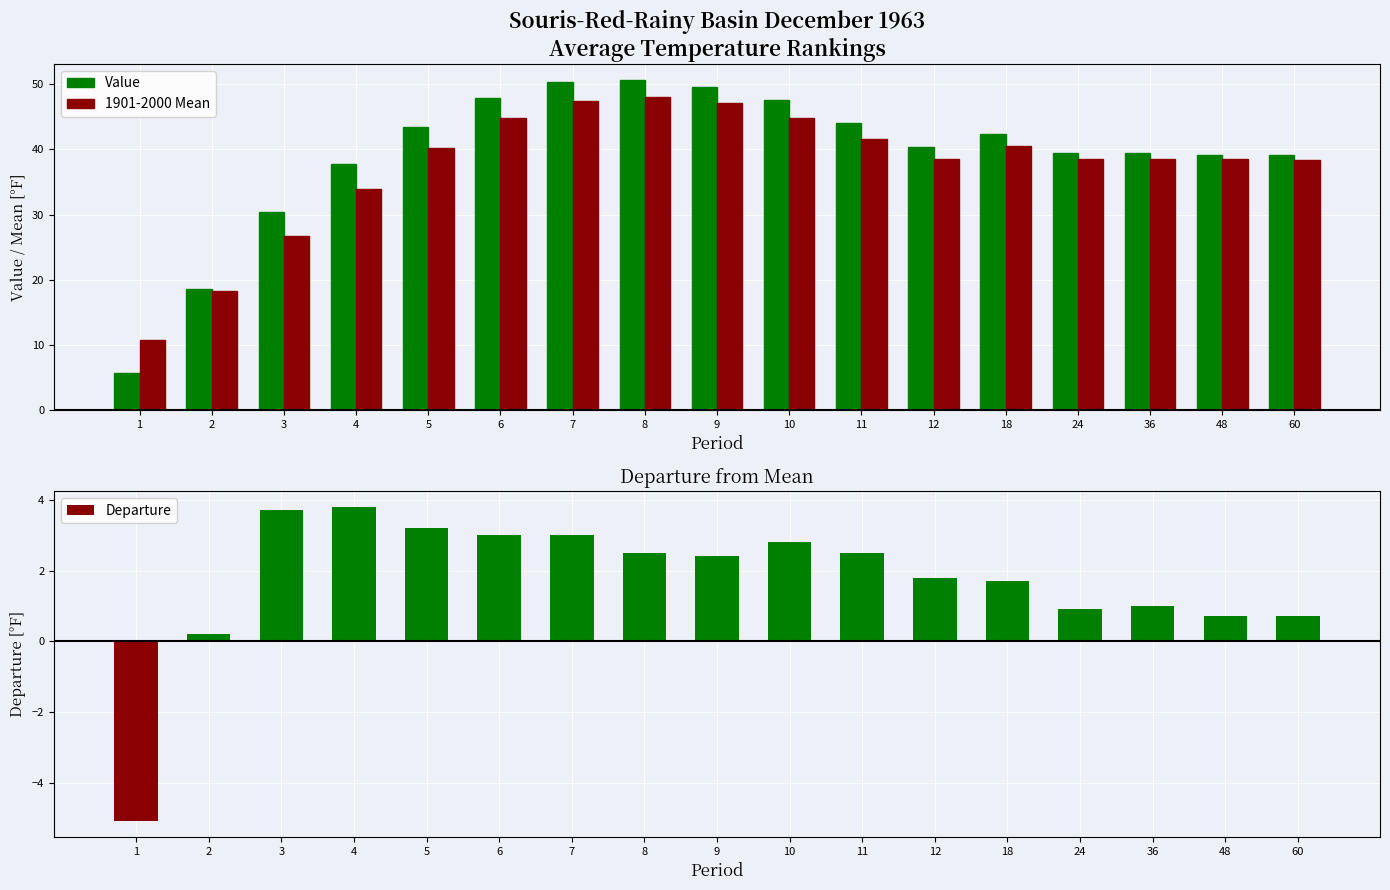

What is the difference between the highest and lowest values at 11?

41.6